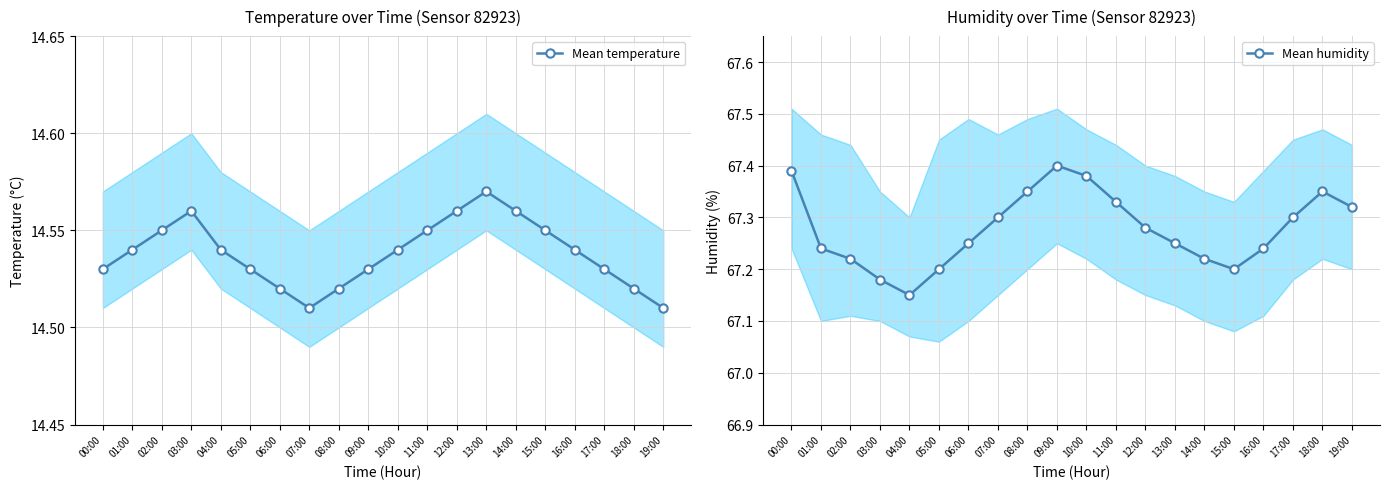

The value of Mean humidity at 18:00 is 95.0. True or false?

False